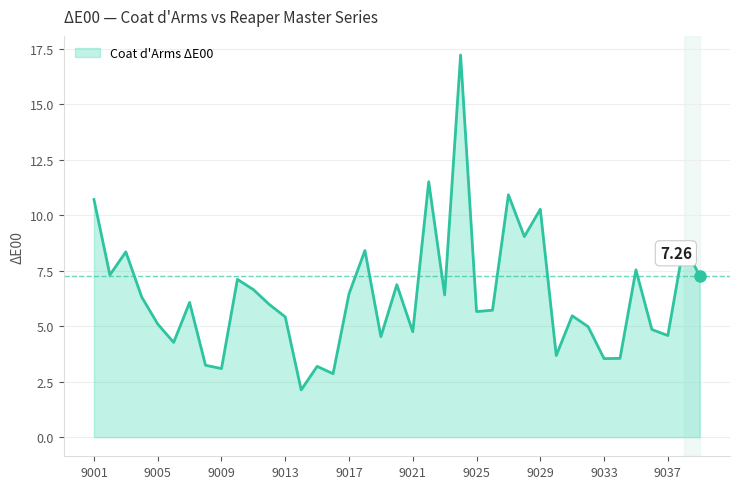

What is the difference between the maximum and minimum values?

15.1